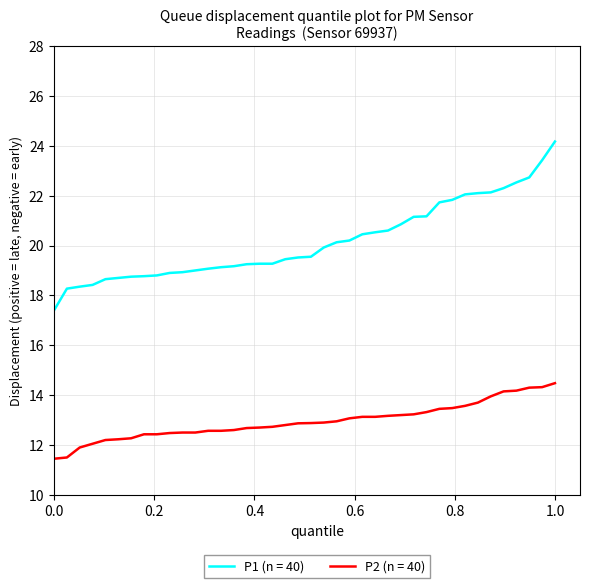

True or false: P2 (n = 40) and P1 (n = 40) intersect in this chart.

False